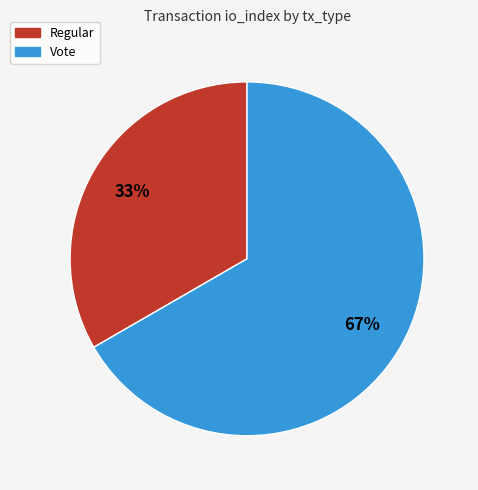

To the nearest percent, what portion does Vote represent?

67%